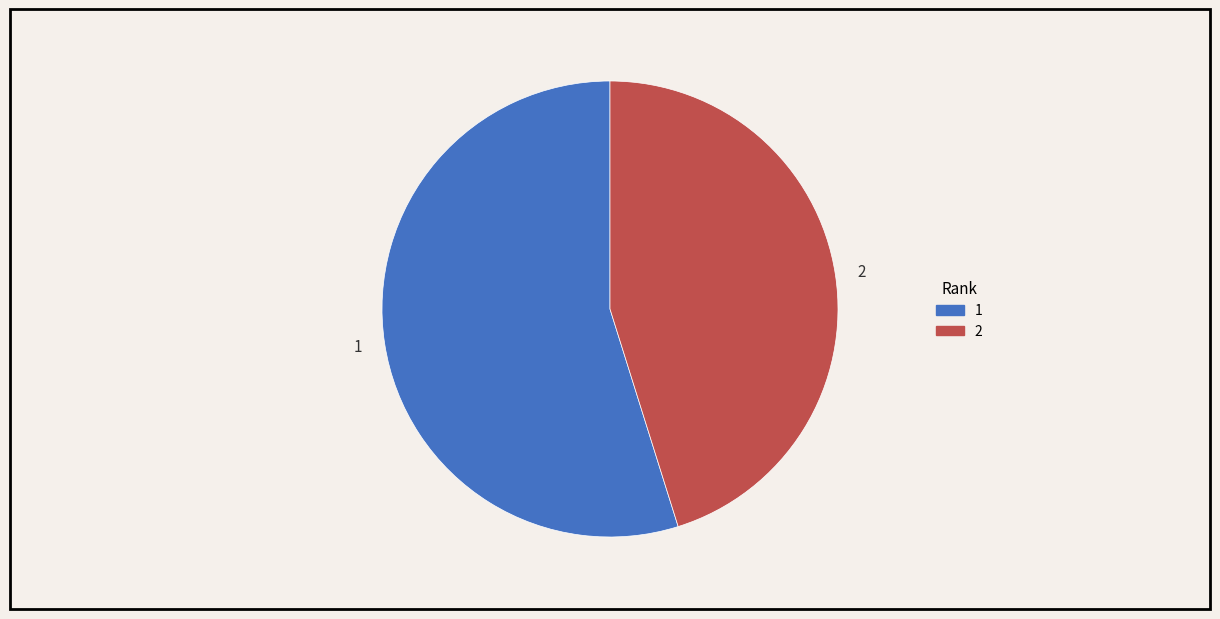

Count the number of slices in the pie.

2